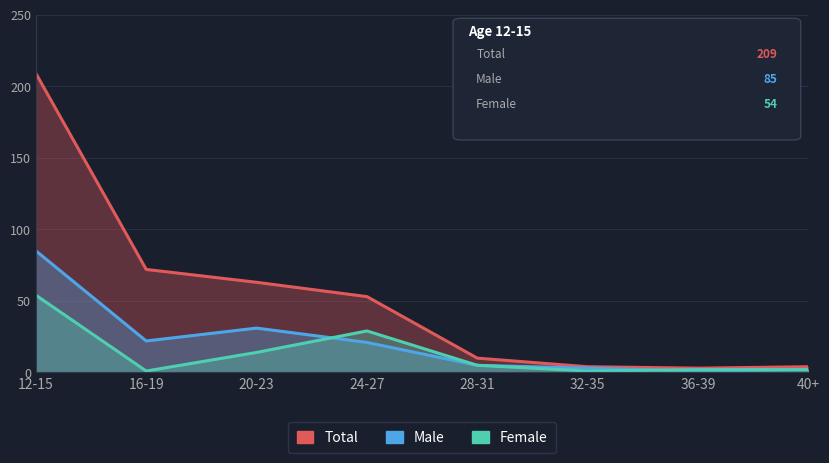

Which category has the lowest value in the Male series?

36-39